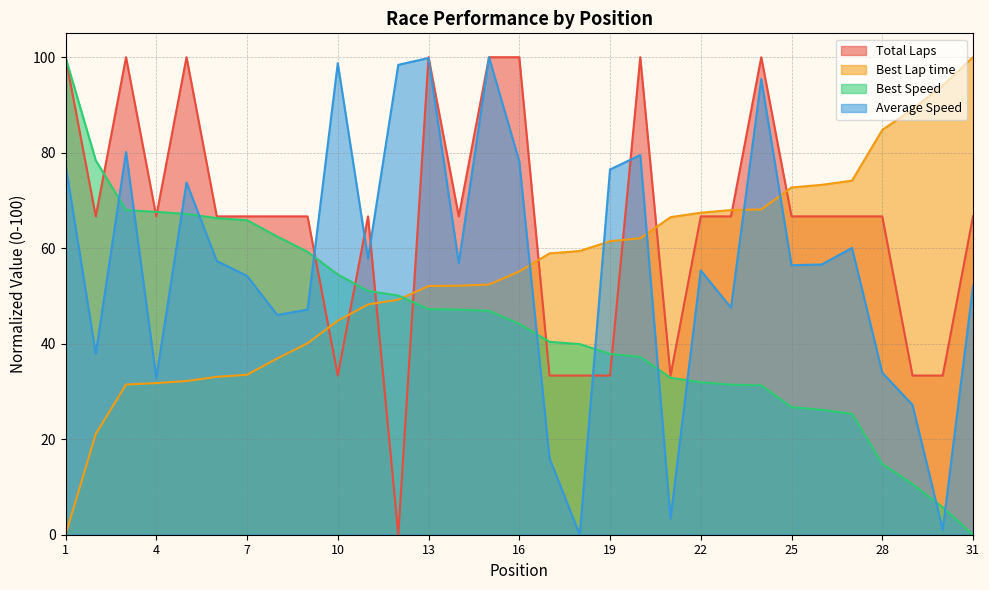

What are all the series names shown in the legend?

Total Laps, Best Lap time, Best Speed, Average Speed